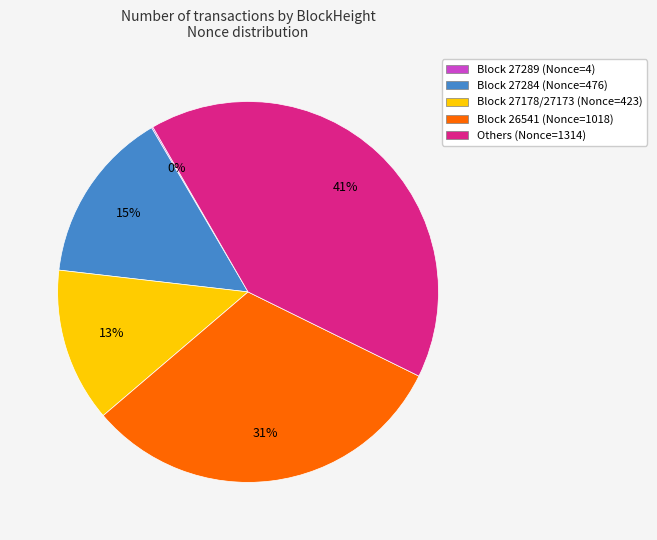

Combined, do Block 27284 (Nonce=476) and Block 26541 (Nonce=1018) account for over 50%?

No